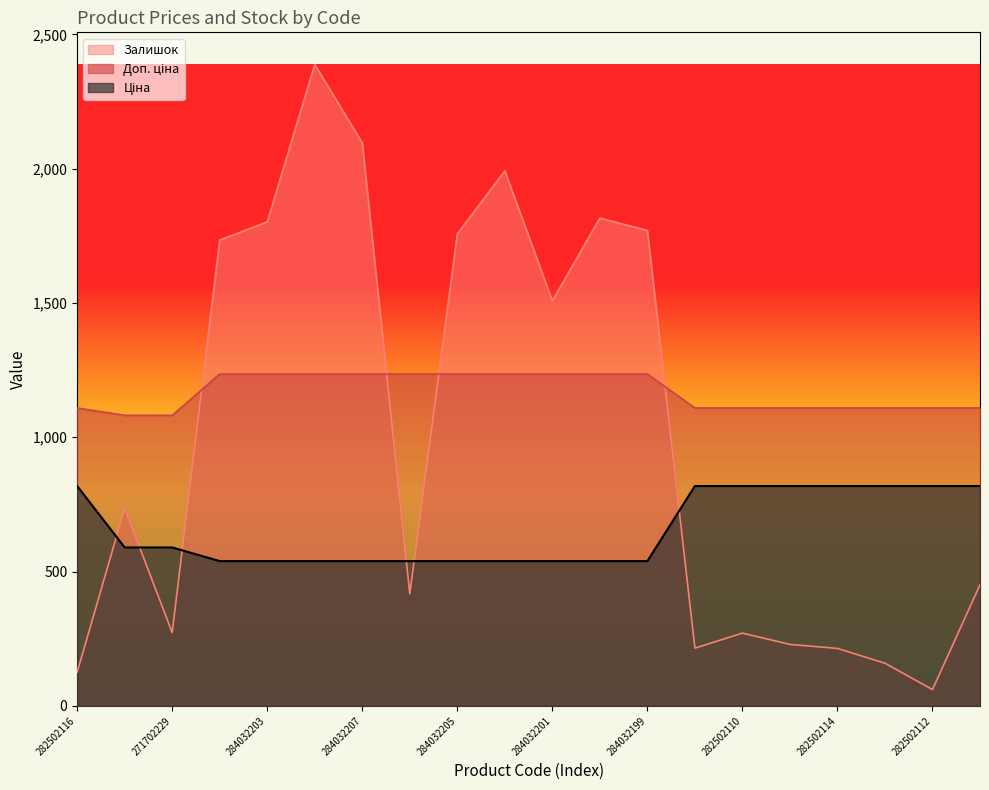

Rank the categories by Ціна value from lowest to highest.

284032204, 284032203, 284032208, 284032207, 284032206, 284032205, 284032202, 284032201, 284032200, 284032199, 271702230, 271702229, 282502116, 282502117, 282502110, 282502115, 282502114, 282502113, 282502112, 282502111